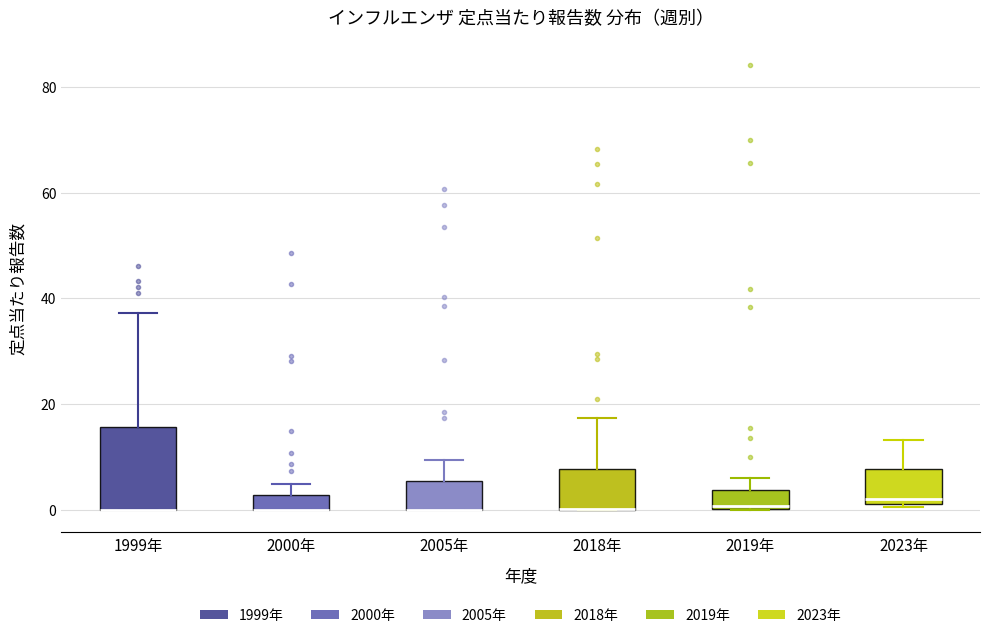

Which box is the tallest, from its lower edge to its upper edge?

1999年